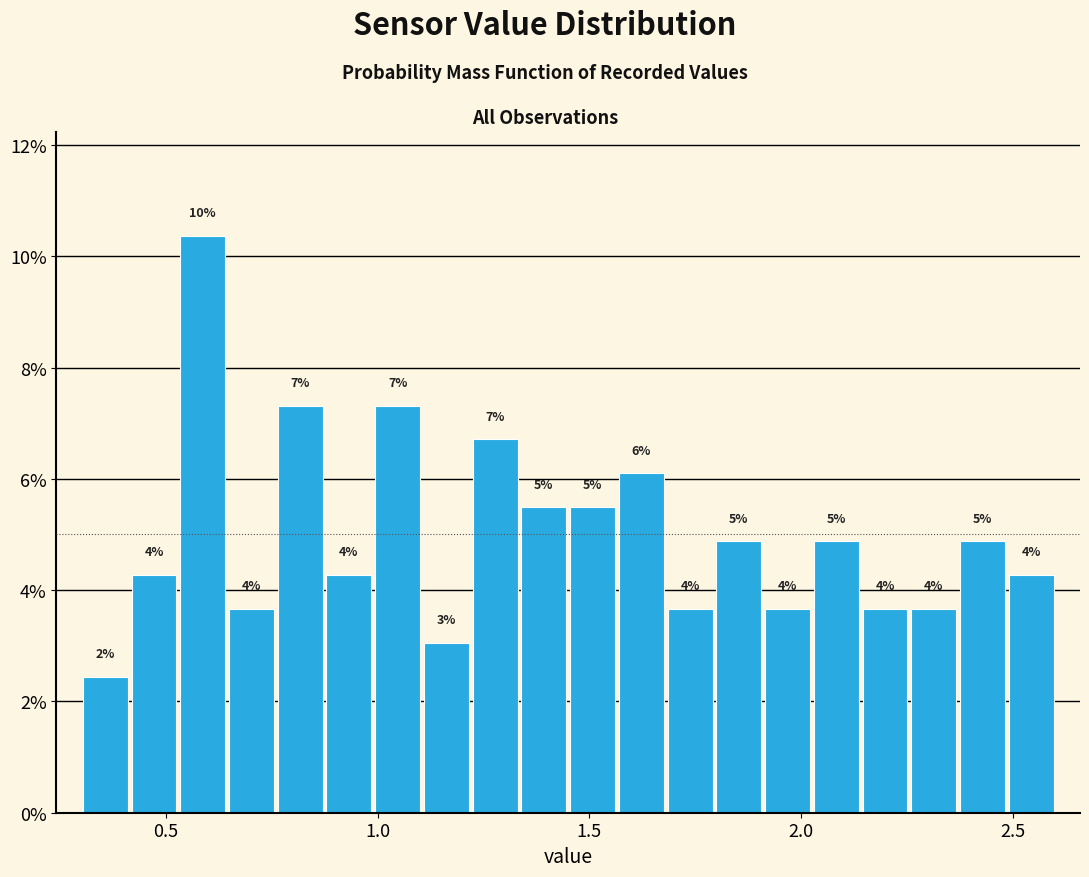

Read against the x-axis, roughly where is the centre of the tallest bar?

0.60